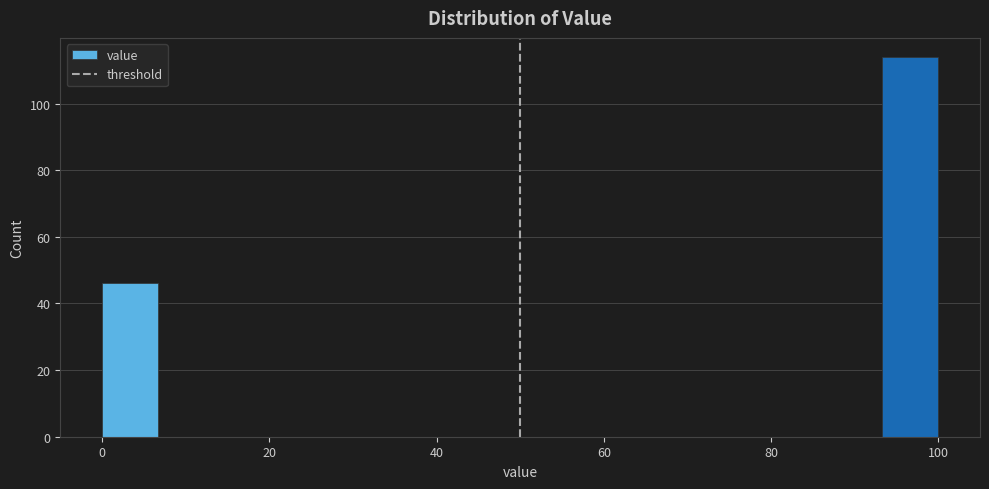

Read against the x-axis, roughly where is the centre of the tallest bar?

96